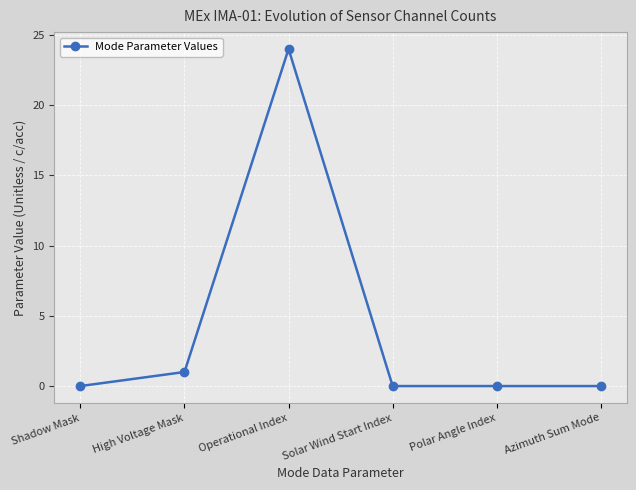

How many lines are shown in the chart?

1